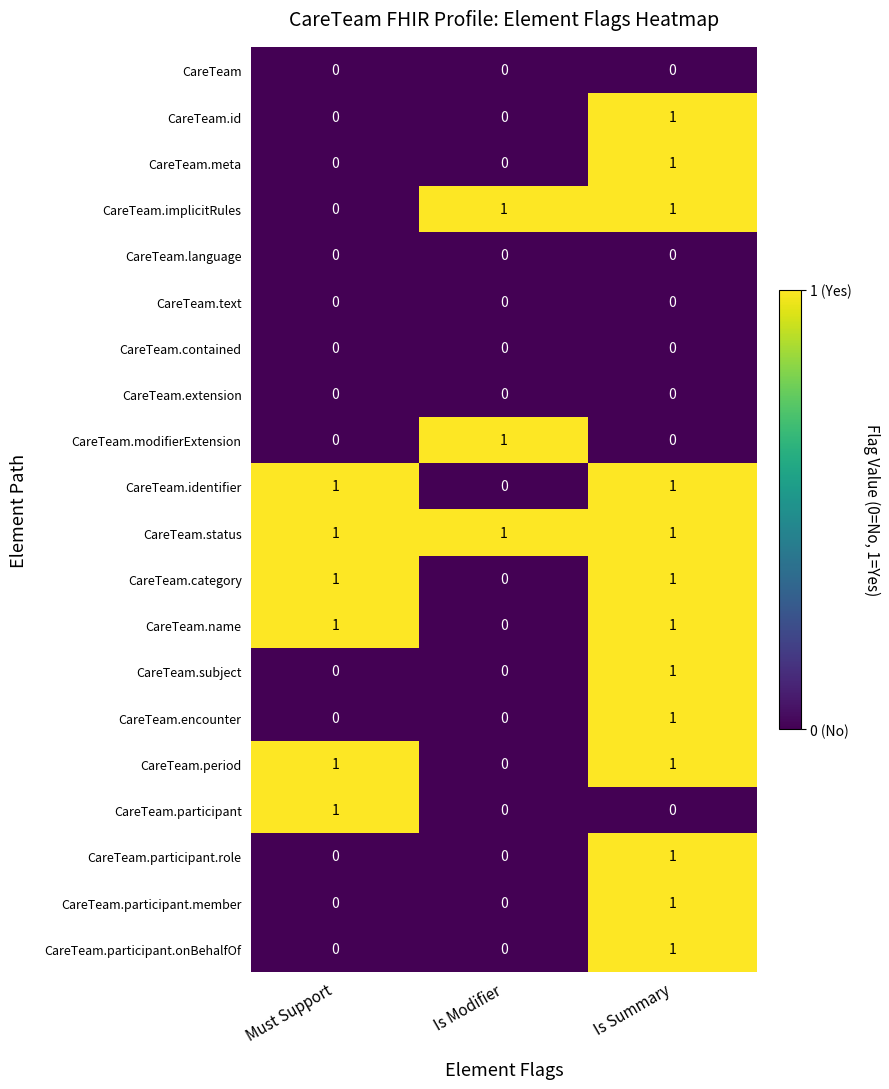

Is it true that CareTeam.subject equals 1 at Is Modifier?

False